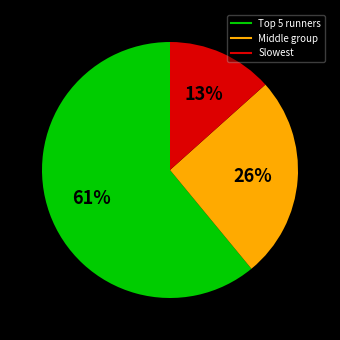

Count the number of slices in the pie.

3